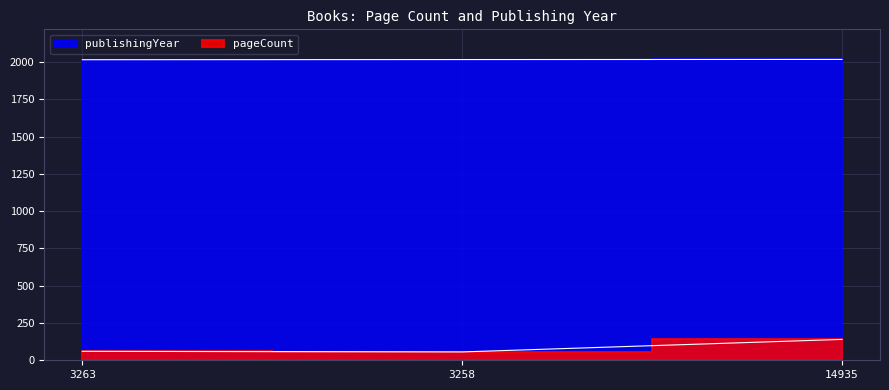

List the labels in order of pageCount value, smallest first.

3258, 3263, 14935